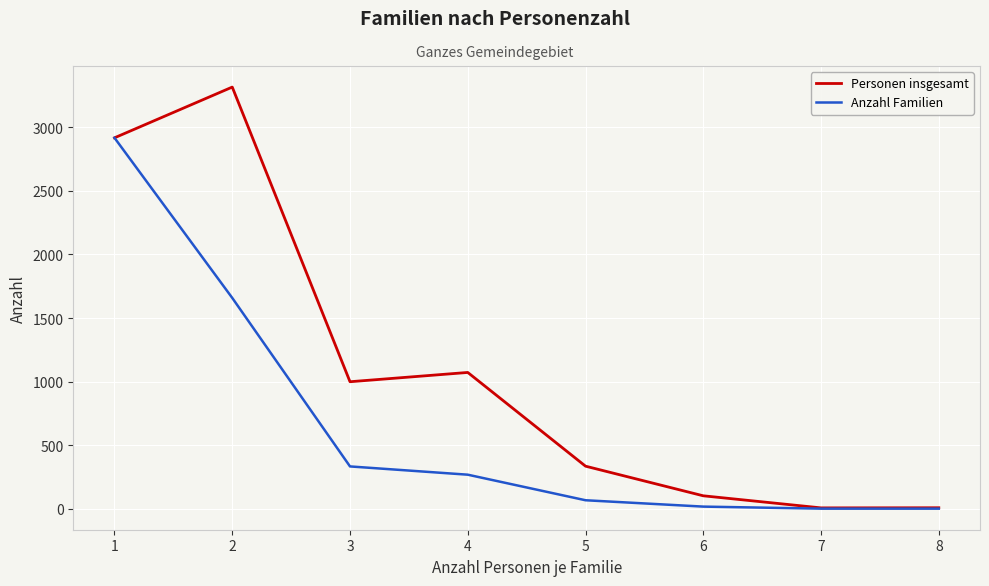

What is the difference between the maximum and second lowest values in the Anzahl Familien series?

2916